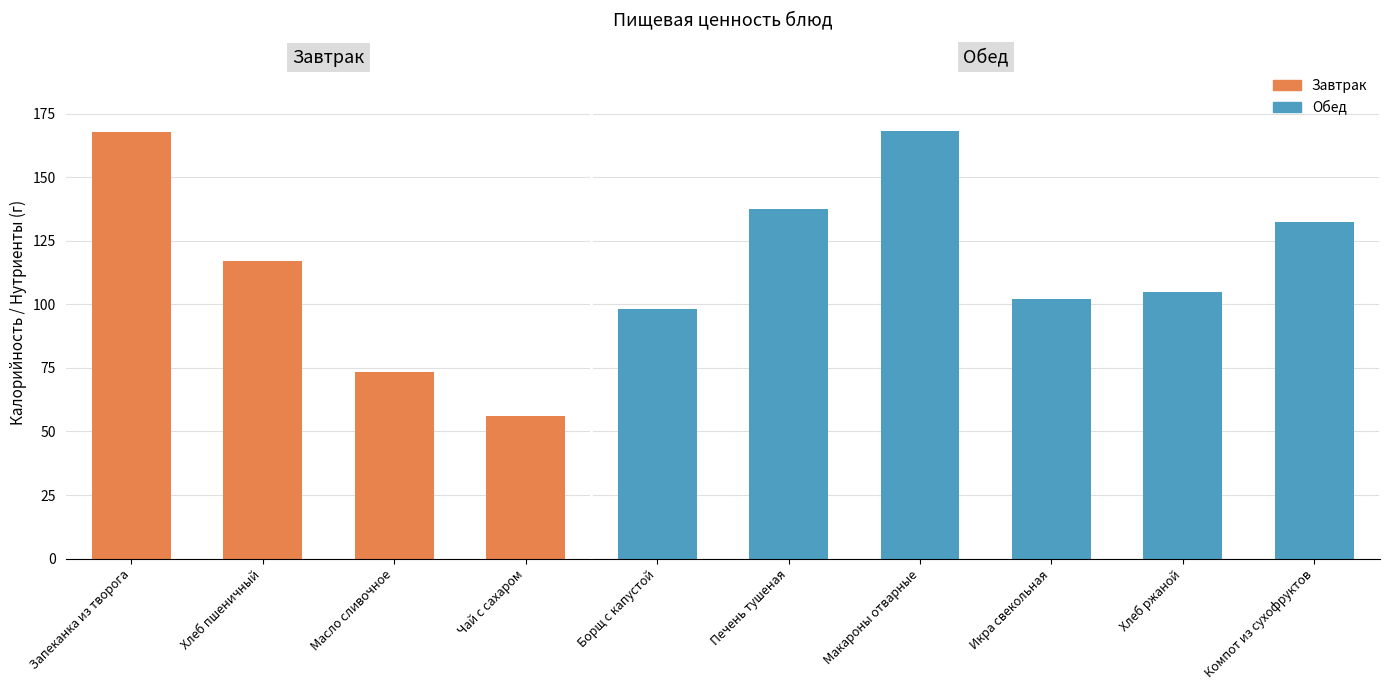

At how many categories does at least one series exceed 166?

2